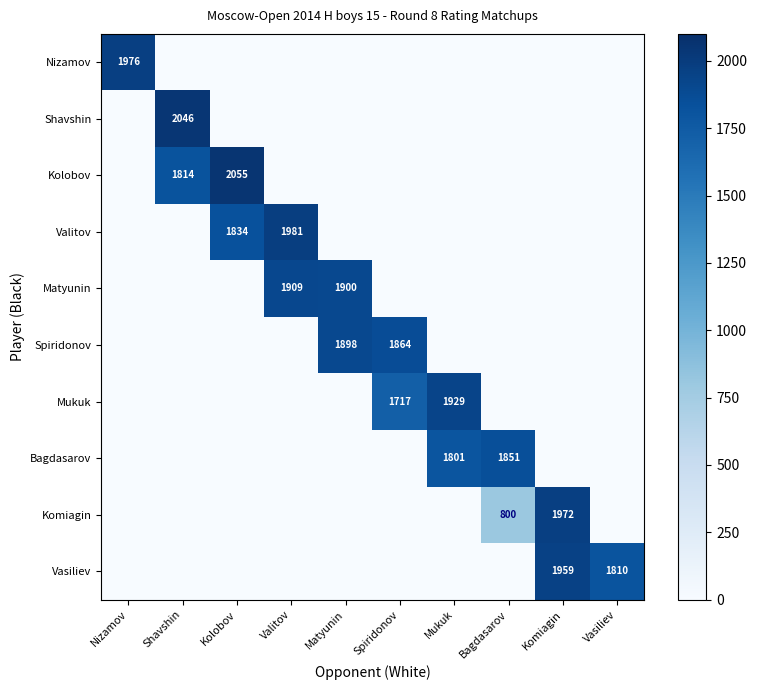

The value of Kolobov at Kolobov is 2764. True or false?

False